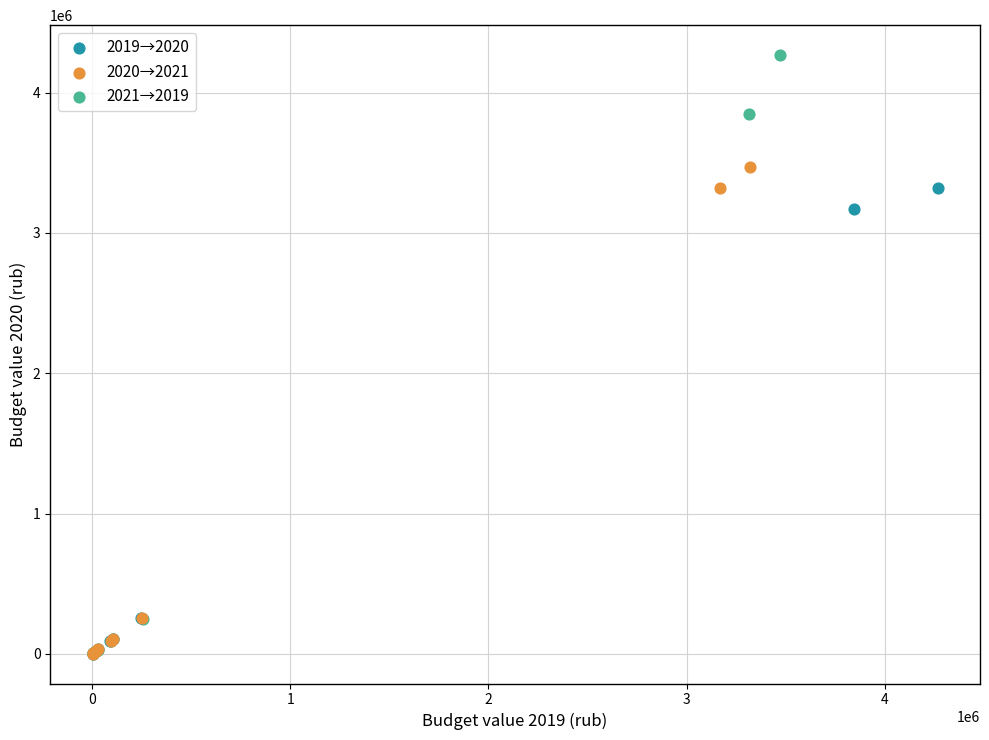

Which series contains the highest Y value?

2021→2019